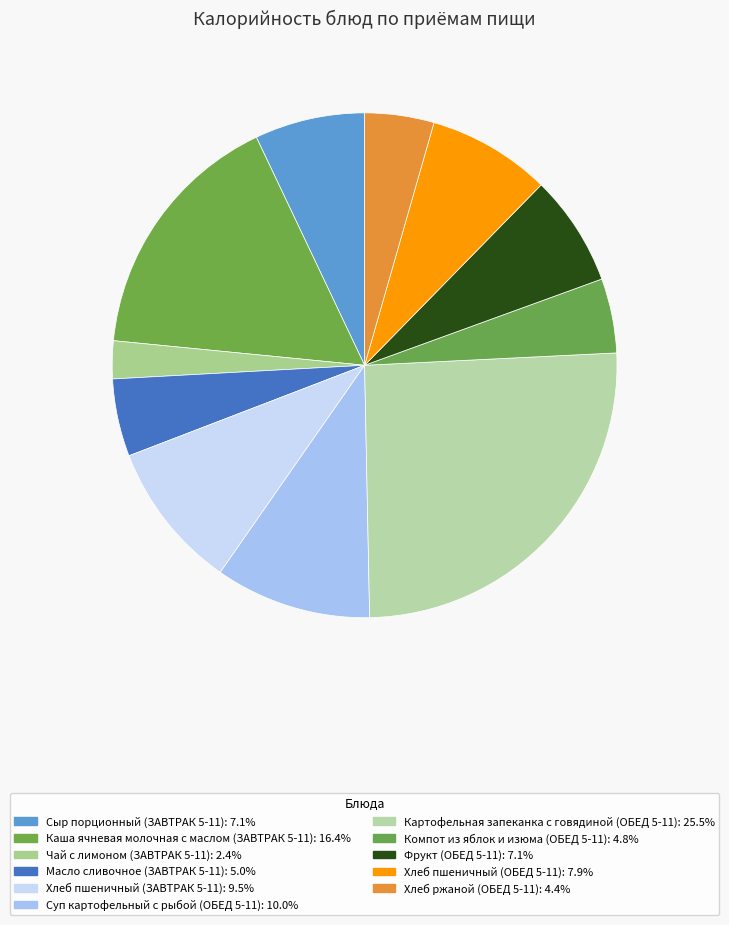

To the nearest percent, what percentage of the pie is Хлеб пшеничный (ОБЕД 5-11)?

8%